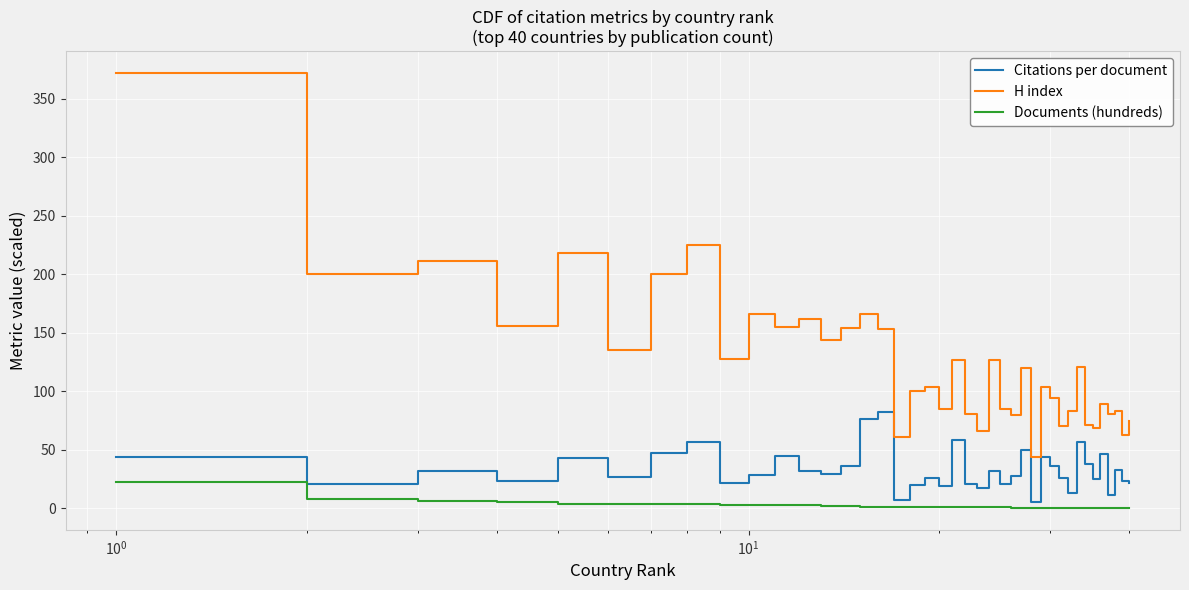

Which series has the widest spread of values?

H index